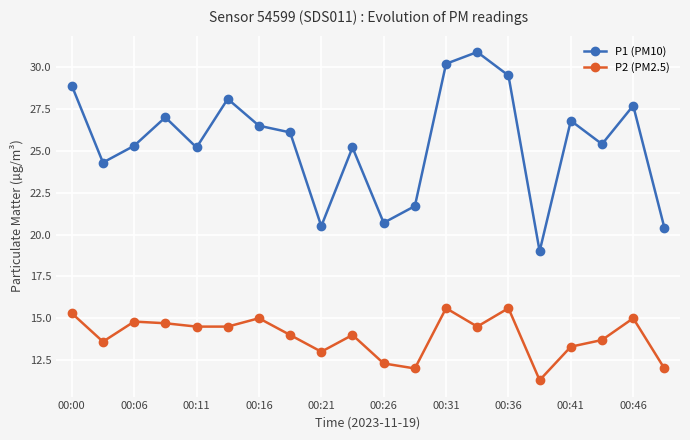

Rank the series by their maximum value, from highest to lowest.

P1 (PM10), P2 (PM2.5)